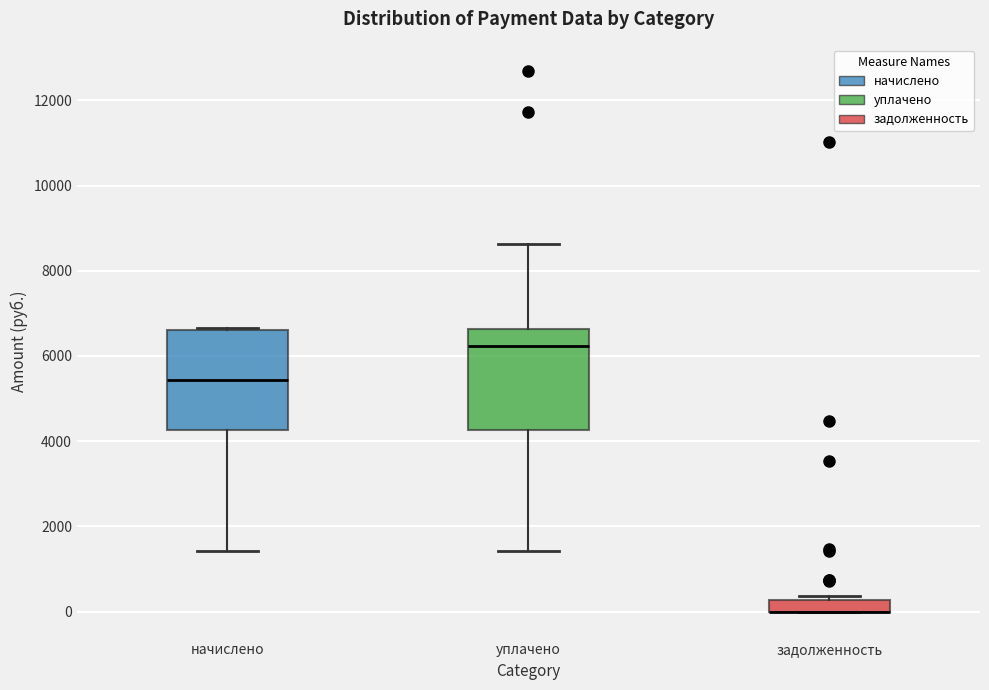

Where is the upper edge of the box for уплачено on the y-axis? The values are not printed on the chart, so give them approximately, as read against the axis.

6600